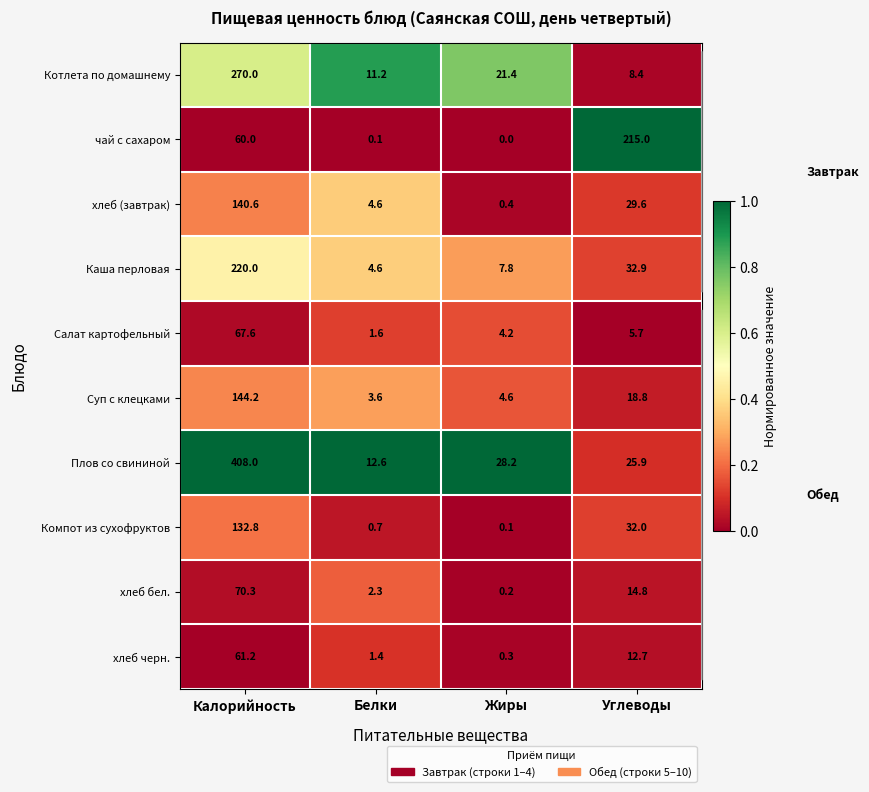

At how many categories does at least one series exceed 0?

4